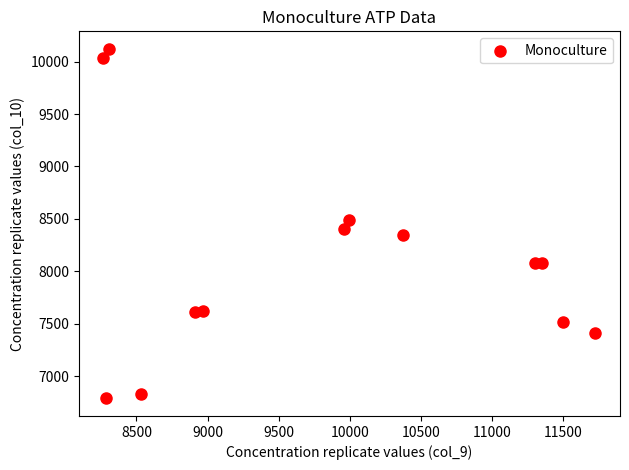

What is the range of X values (max minus min)?

3457.2